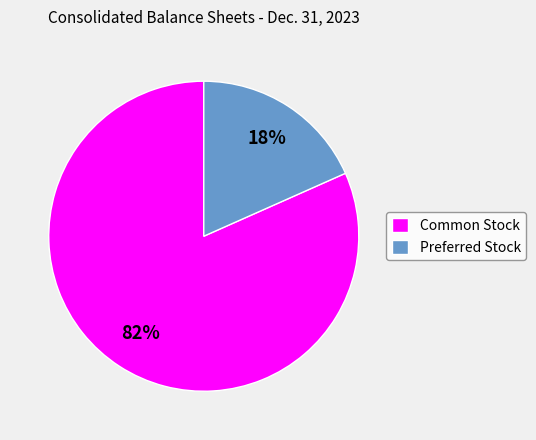

How many slices are in this pie chart?

2